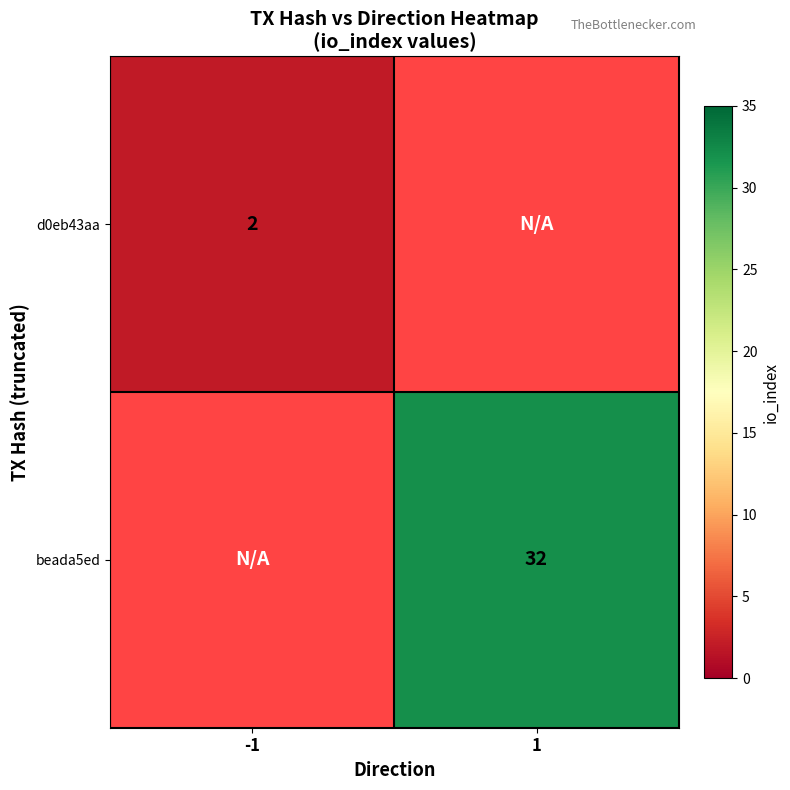

What is the minimum value shown in the chart?

2.0